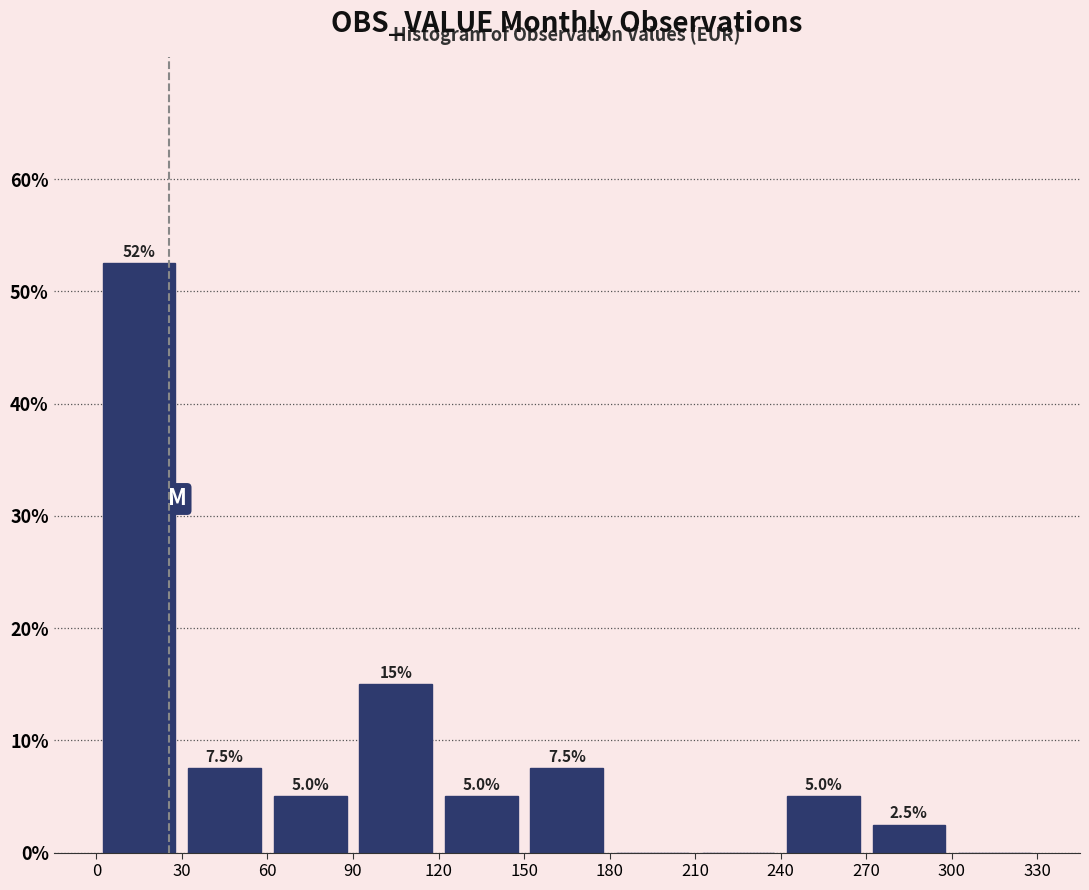

Over which range of the x-axis is the bar tallest?

0 to 30